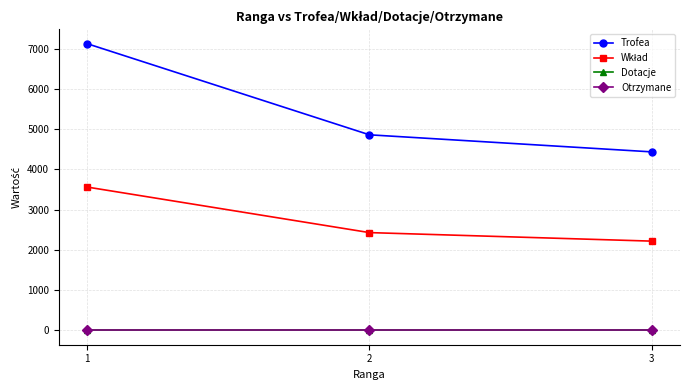

Reading left to right, transcribe all the data shown in this chart.

Trofea: 1=7125	2=4860	3=4436
Wkład: 1=3562	2=2430	3=2218
Dotacje: 1=0	2=0	3=0
Otrzymane: 1=0	2=0	3=0